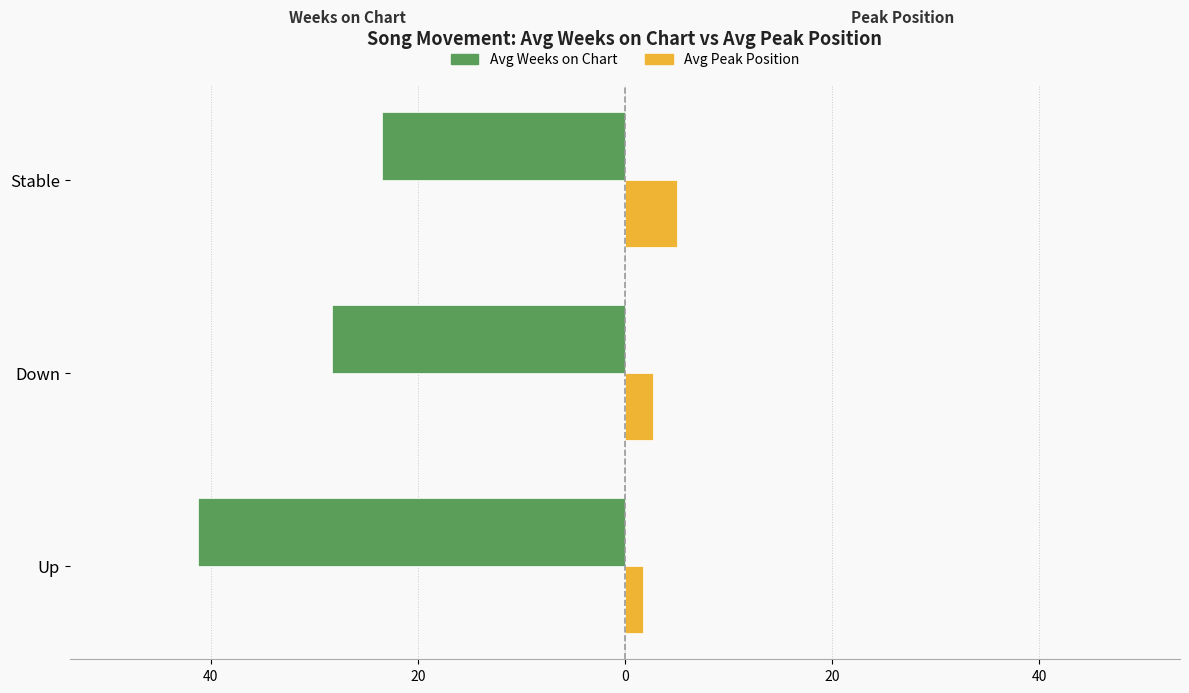

What is the sum of all Avg Peak Position values?

9.5